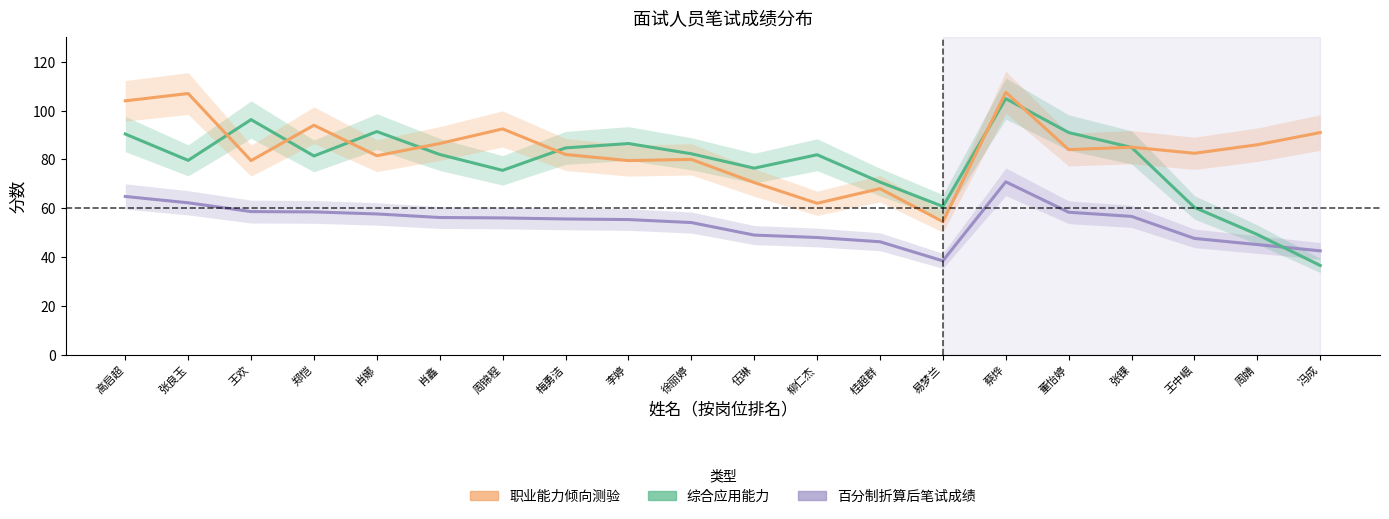

Reading left to right, what are all the values shown in this chart?

百分制折算后笔试成绩: 高启超=64.8	张良玉=62.2	王欢=58.6	郑恺=58.5	肖娜=57.6	肖鑫=56.2	周锦程=56.0	梅勇洁=55.6	李婷=55.3	徐丽婷=54.1	伍琳=49.0	柳仁杰=48.0	桂超群=46.2	易梦兰=38.4	蔡烨=70.8	董怡婷=58.3	张锞=56.6	王中崛=47.6	周婧=45.1	冯成=42.5
综合应用能力: 高启超=90.4	张良玉=79.6	王欢=96.3	郑恺=81.4	肖娜=91.4	肖鑫=82.0	周锦程=75.5	梅勇洁=84.7	李婷=86.5	徐丽婷=82.3	伍琳=76.4	柳仁杰=81.9	桂超群=70.7	易梦兰=60.7	蔡烨=104.9	董怡婷=91.0	张锞=84.9	王中崛=60.3	周婧=49.2	冯成=36.5
职业能力倾向测验: 高启超=104.0	张良玉=107.0	王欢=79.5	郑恺=94.0	肖娜=81.5	肖鑫=86.5	周锦程=92.5	梅勇洁=82.0	李婷=79.5	徐丽婷=80.0	伍琳=70.5	柳仁杰=62.0	桂超群=68.0	易梦兰=54.5	蔡烨=107.5	董怡婷=84.0	张锞=85.0	王中崛=82.5	周婧=86.0	冯成=91.0